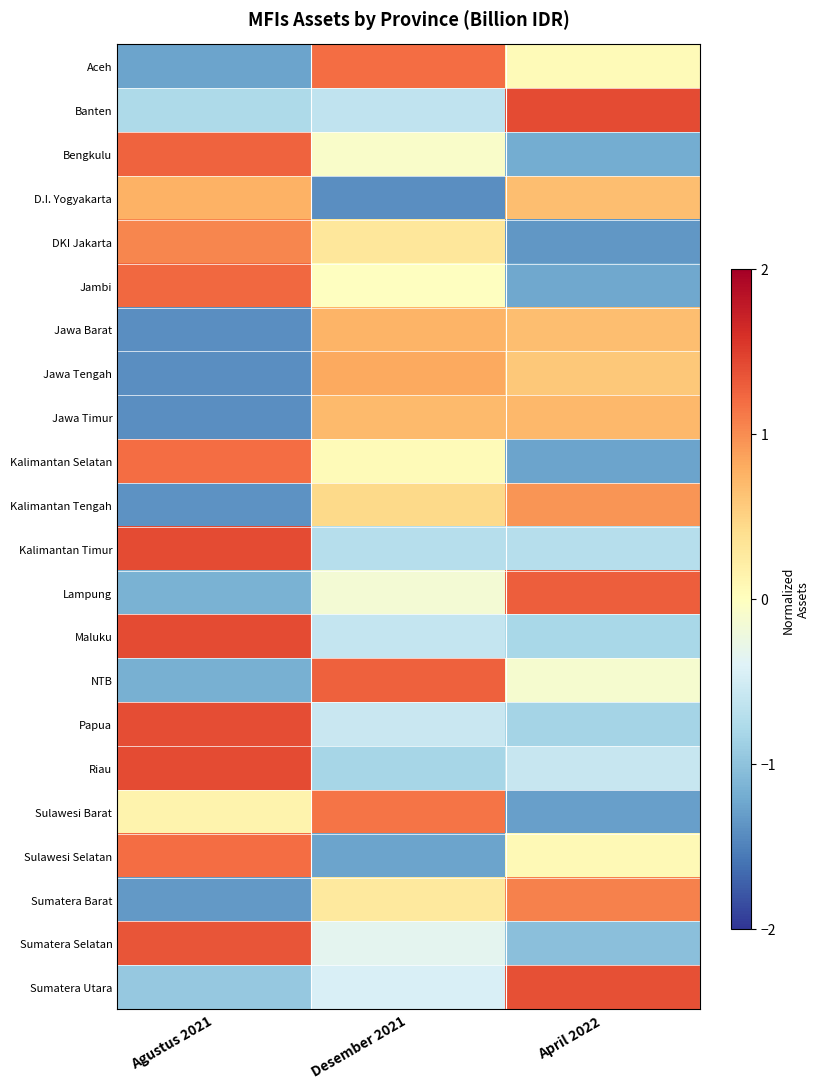

Reading left to right, list all the values displayed in this chart.

Aceh: Agustus 2021=-1.3	Desember 2021=1.2	April 2022=0.1
Banten: Agustus 2021=-0.8	Desember 2021=-0.6	April 2022=1.4
Bengkulu: Agustus 2021=1.3	Desember 2021=-0.1	April 2022=-1.2
D.I. Yogyakarta: Agustus 2021=0.8	Desember 2021=-1.4	April 2022=0.7
DKI Jakarta: Agustus 2021=1.0	Desember 2021=0.3	April 2022=-1.3
Jambi: Agustus 2021=1.2	Desember 2021=-0.0	April 2022=-1.2
Jawa Barat: Agustus 2021=-1.4	Desember 2021=0.7	April 2022=0.7
Jawa Tengah: Agustus 2021=-1.4	Desember 2021=0.8	April 2022=0.6
Jawa Timur: Agustus 2021=-1.4	Desember 2021=0.7	April 2022=0.7
Kalimantan Selatan: Agustus 2021=1.2	Desember 2021=0.1	April 2022=-1.3
Kalimantan Tengah: Agustus 2021=-1.4	Desember 2021=0.4	April 2022=0.9
Kalimantan Timur: Agustus 2021=1.4	Desember 2021=-0.7	April 2022=-0.7
Lampung: Agustus 2021=-1.1	Desember 2021=-0.2	April 2022=1.3
Maluku: Agustus 2021=1.4	Desember 2021=-0.6	April 2022=-0.8
NTB: Agustus 2021=-1.2	Desember 2021=1.3	April 2022=-0.1
Papua: Agustus 2021=1.4	Desember 2021=-0.6	April 2022=-0.8
Riau: Agustus 2021=1.4	Desember 2021=-0.8	April 2022=-0.6
Sulawesi Barat: Agustus 2021=0.1	Desember 2021=1.1	April 2022=-1.3
Sulawesi Selatan: Agustus 2021=1.2	Desember 2021=-1.3	April 2022=0.1
Sumatera Barat: Agustus 2021=-1.3	Desember 2021=0.3	April 2022=1.1
Sumatera Selatan: Agustus 2021=1.4	Desember 2021=-0.3	April 2022=-1.0
Sumatera Utara: Agustus 2021=-0.9	Desember 2021=-0.4	April 2022=1.4